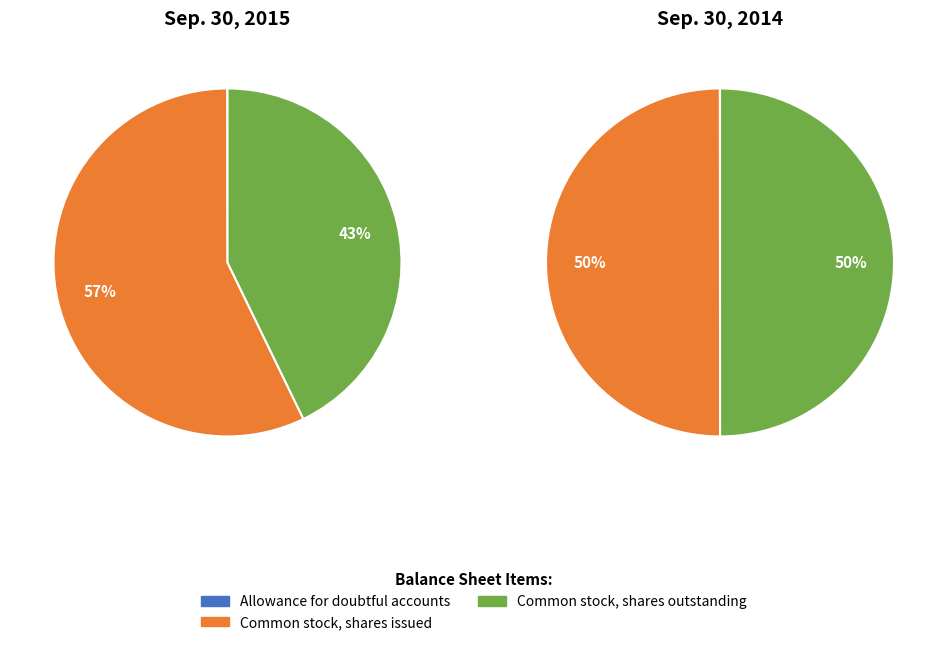

Is Common stock, shares outstanding the majority of the pie?

No